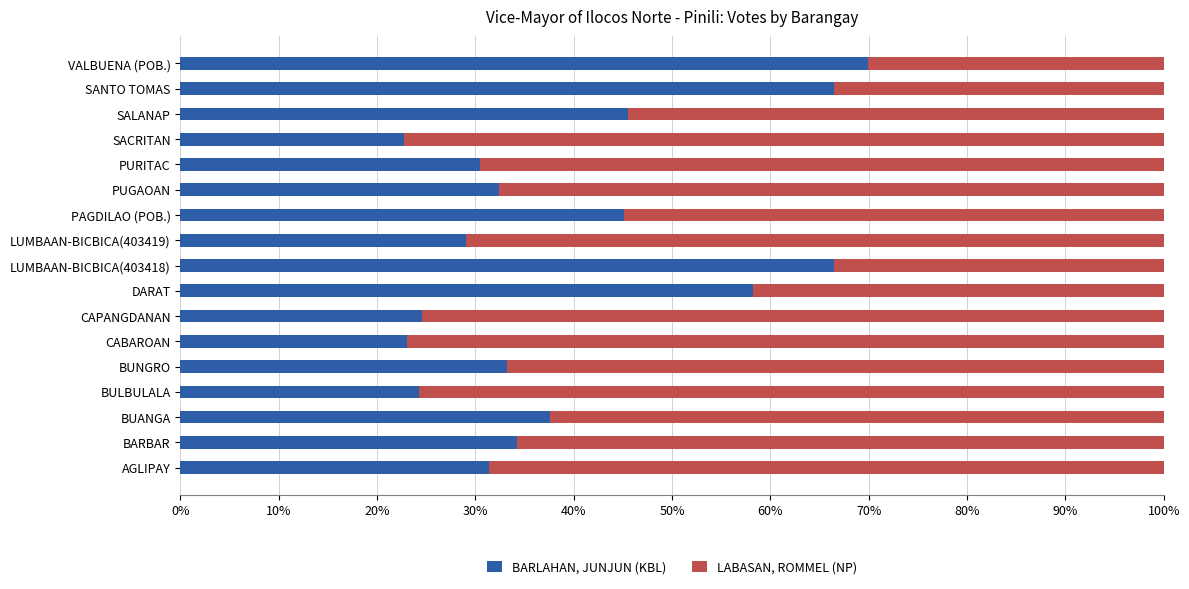

The value of BARLAHAN, JUNJUN (KBL) at DARAT is 58.2. True or false?

True